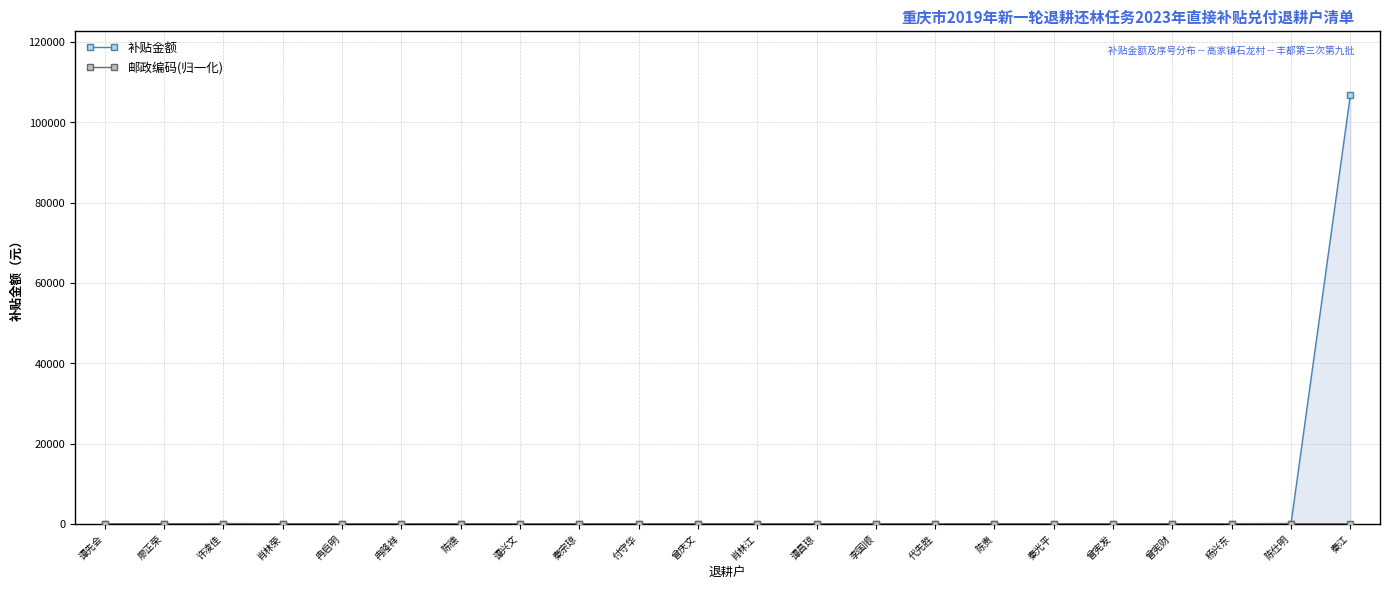

True or false: 补贴金额 has more than 1 points higher than both neighbors.

True